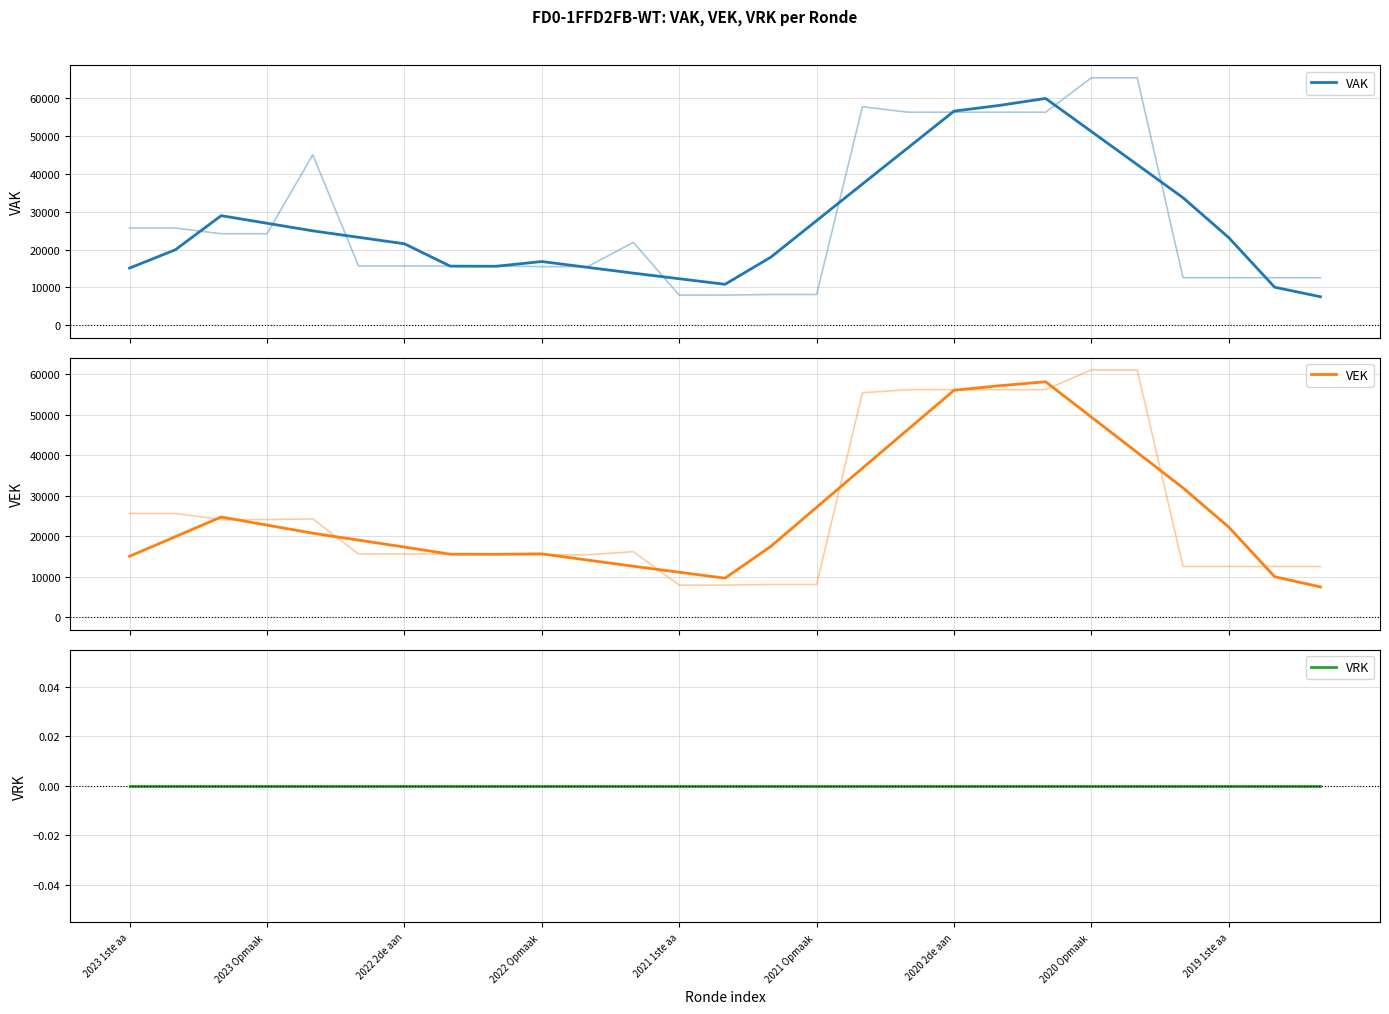

Count the number of data series in this chart.

3